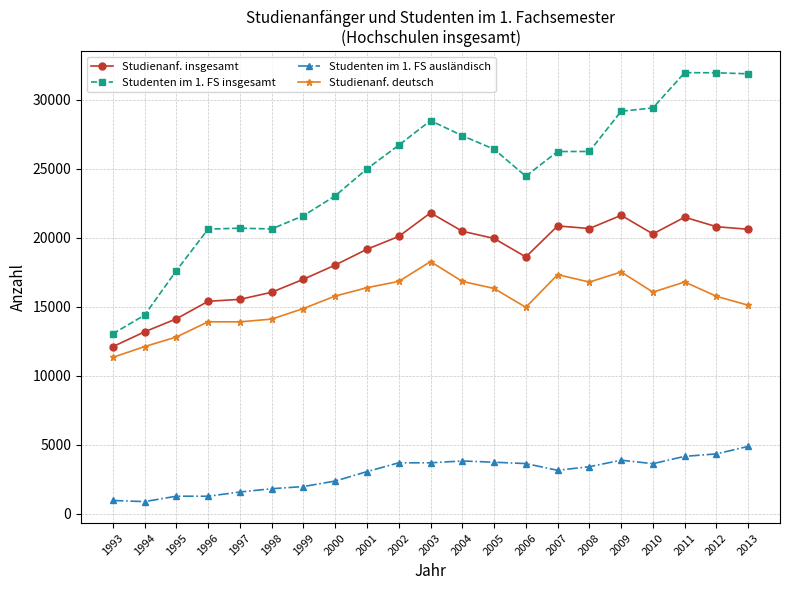

Which series changed the most between 1998 and 2005?

Studenten im 1. FS insgesamt